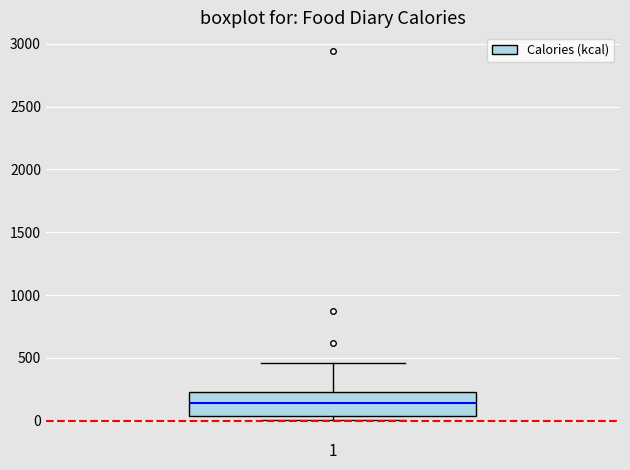

Read this box plot against the y-axis: the position of the median line, the range covered by the box, and the ends of both whiskers. The values are not printed on the chart, so give them approximately, as read against the axis.

median 150, box 50 to 250, whiskers 0 to 450